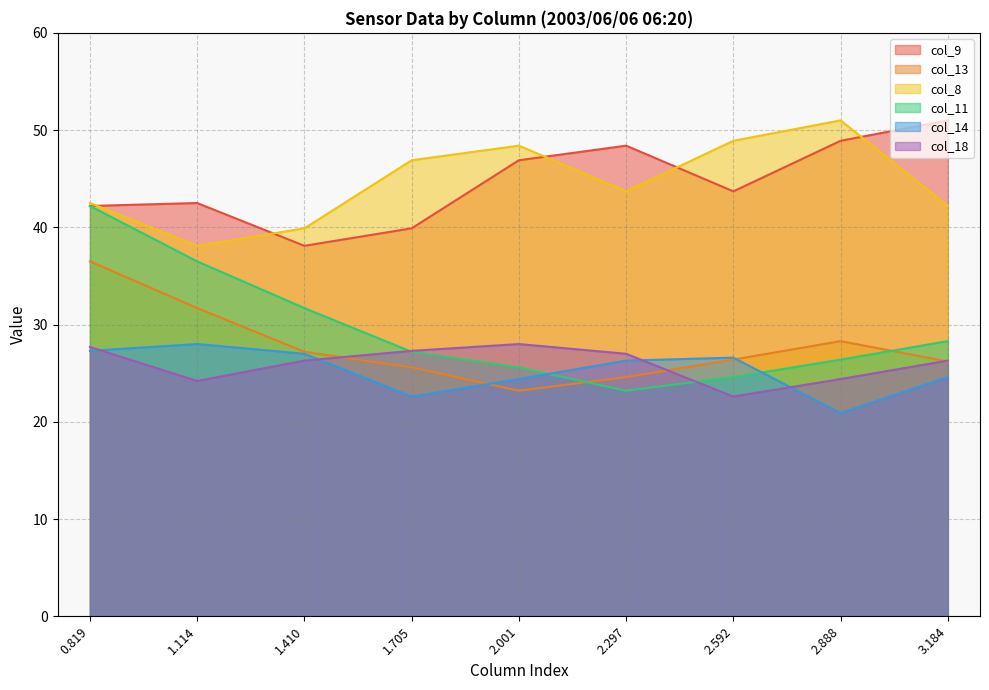

Count the number of data series in this chart.

6